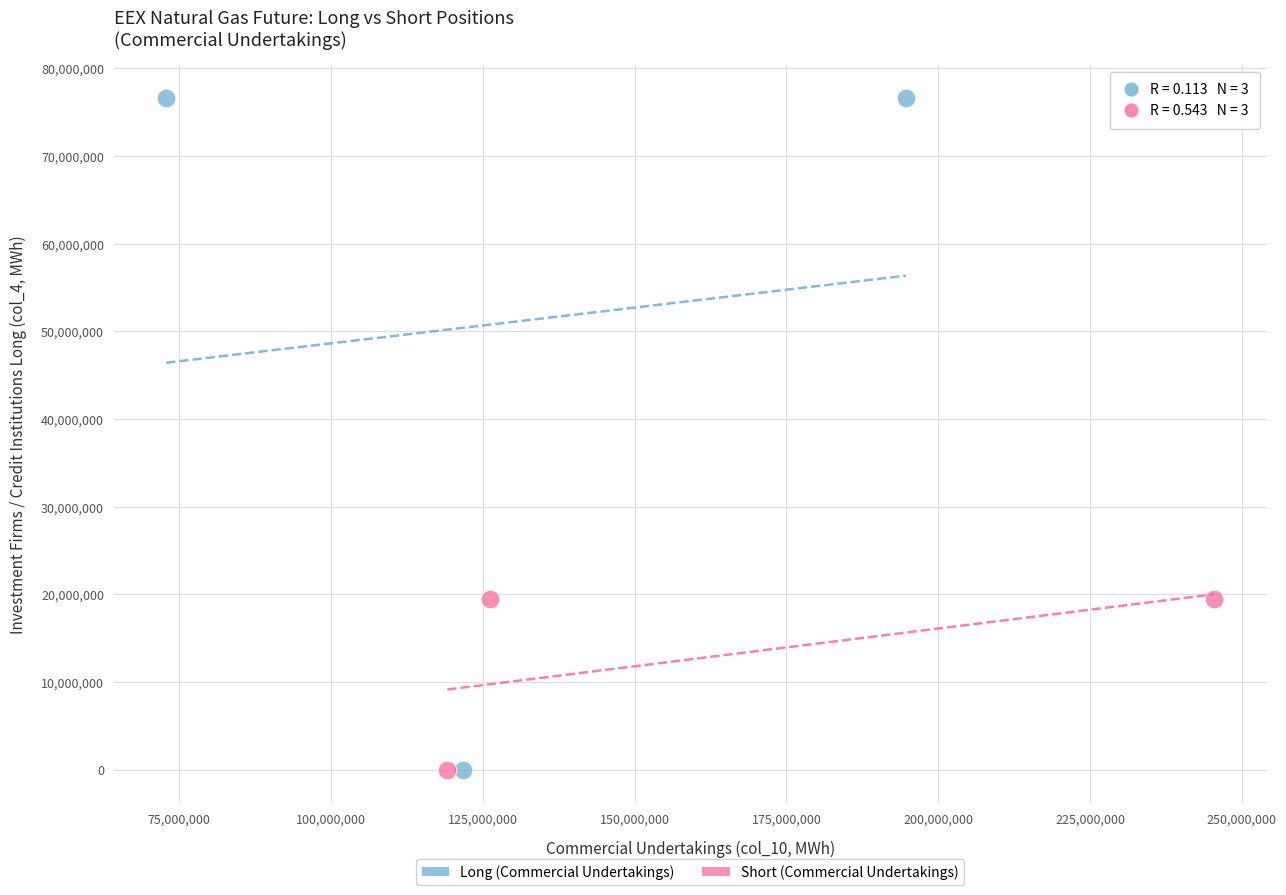

Which series contains the highest Y value?

Long (Commercial Undertakings)